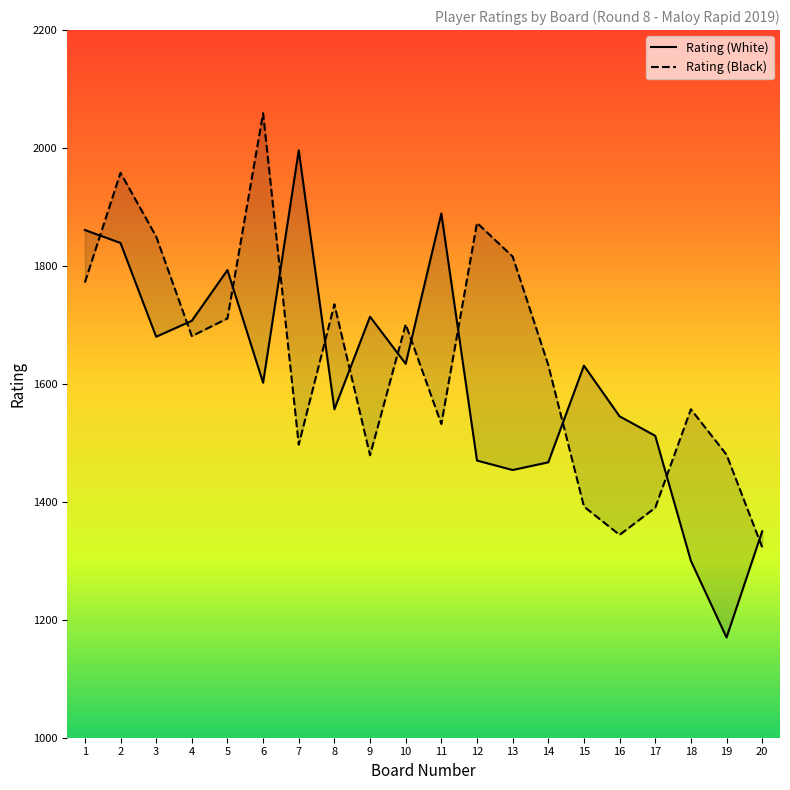

True or false: Rating (White) has a value of 1714 at 9.

True